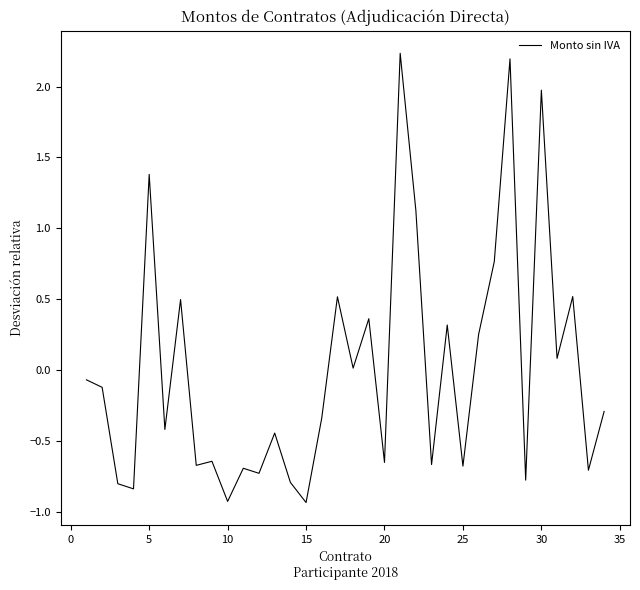

How many lines are shown in the chart?

1